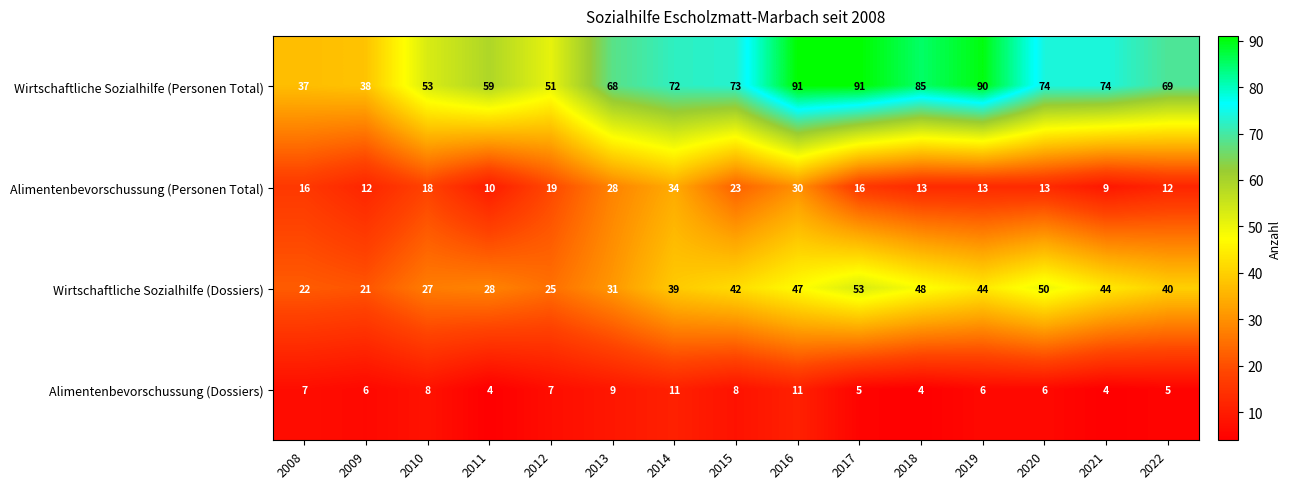

How many distinct data groups are displayed?

4